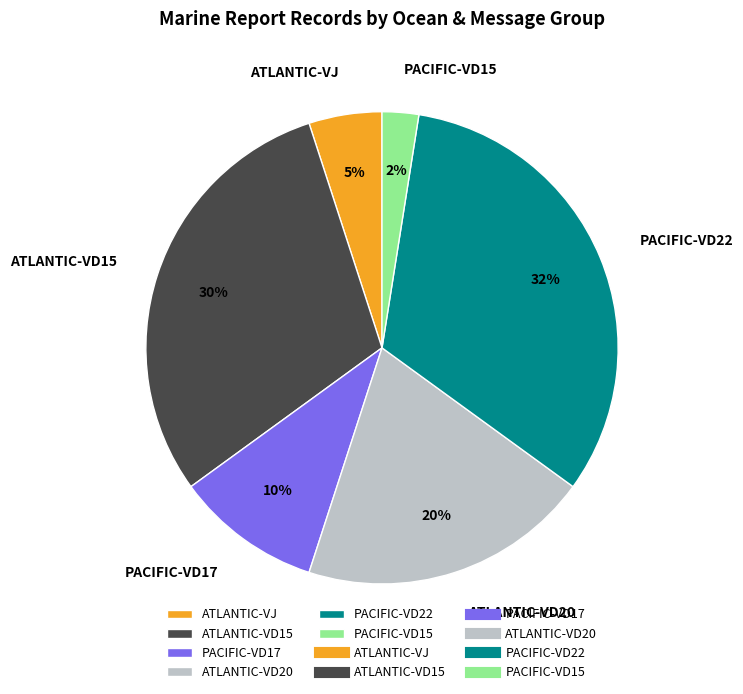

To the nearest percent, what is the combined percentage of PACIFIC-VD17 and PACIFIC-VD22?

42%